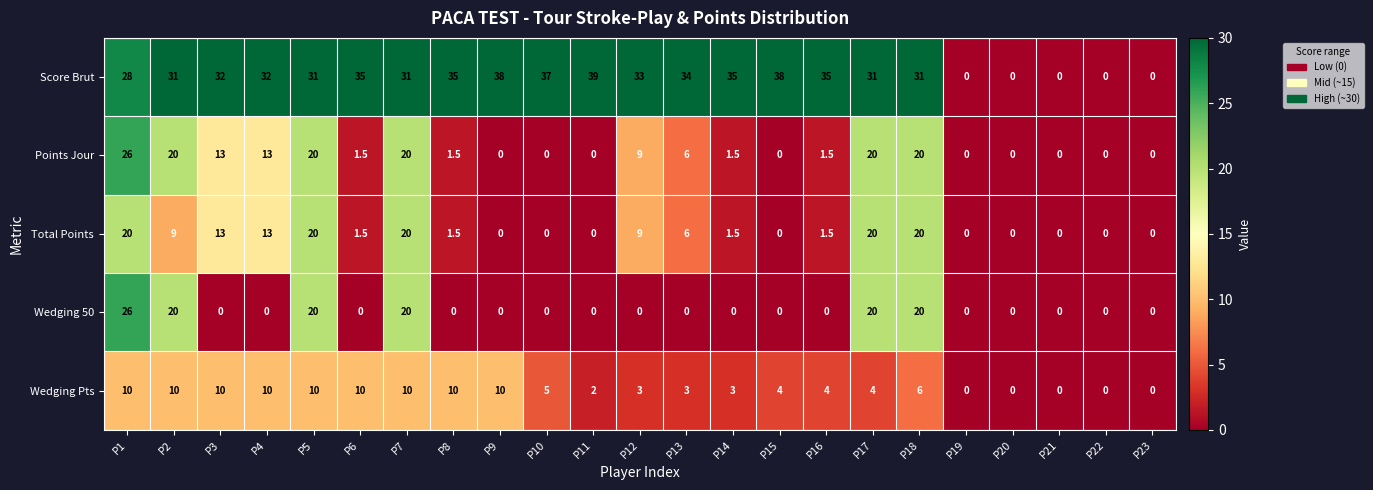

What is the sum of all Score Brut values?

606.0